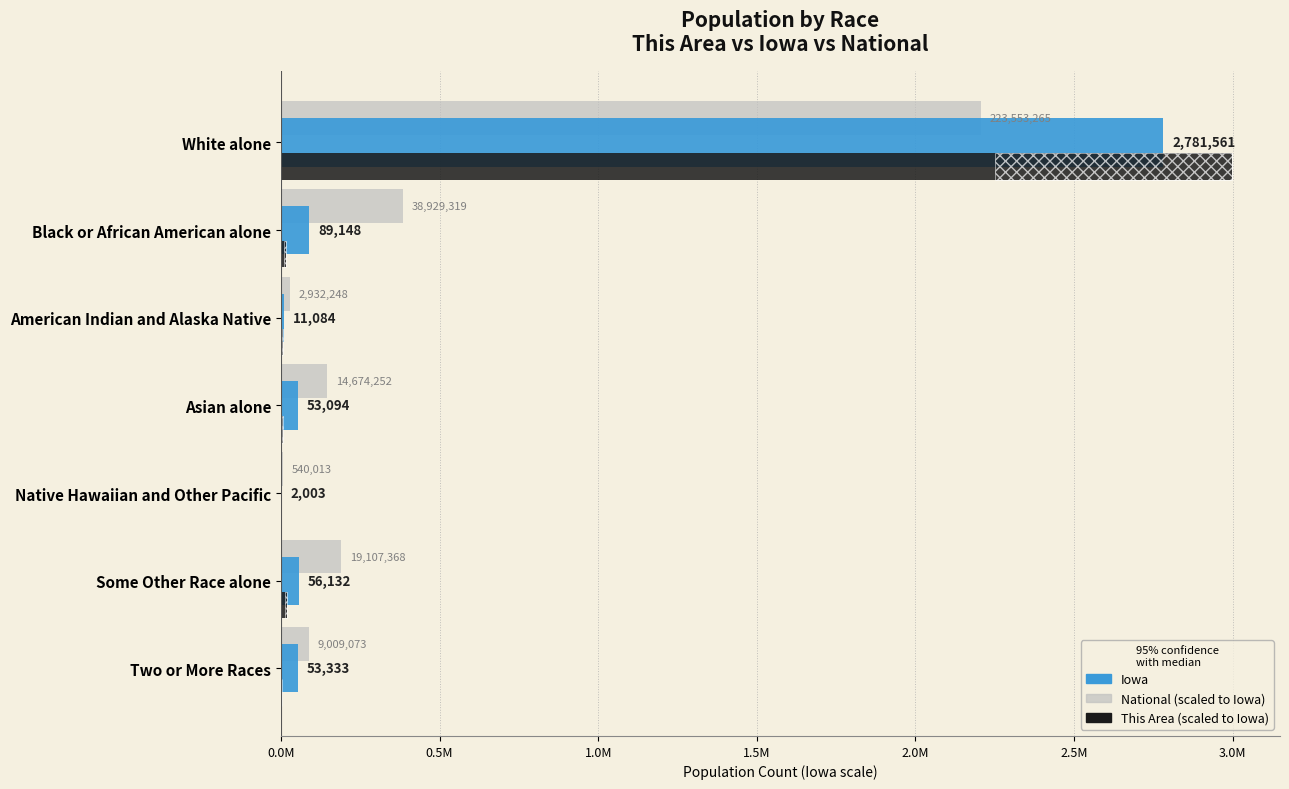

What position from the right is Asian alone?

4